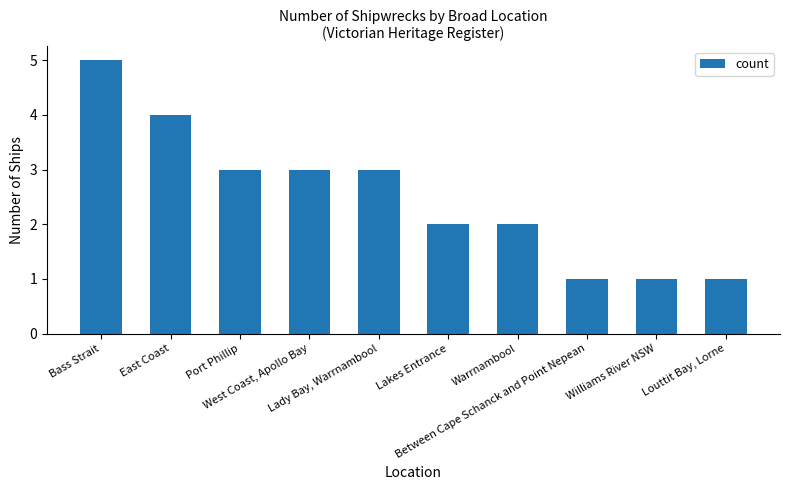

What is the difference between the maximum and minimum values?

4